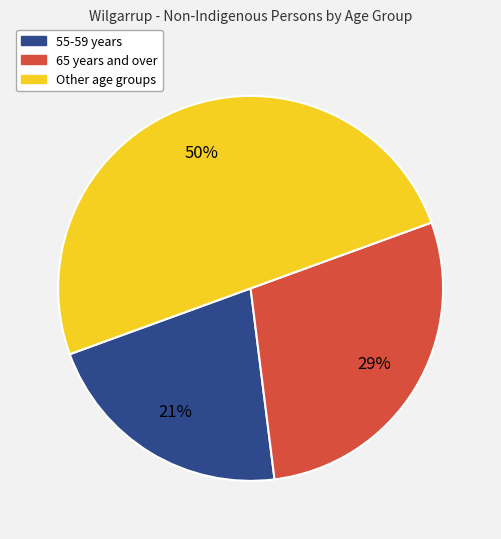

To the nearest percent, what is the difference between the largest and smallest slice percentages?

29%